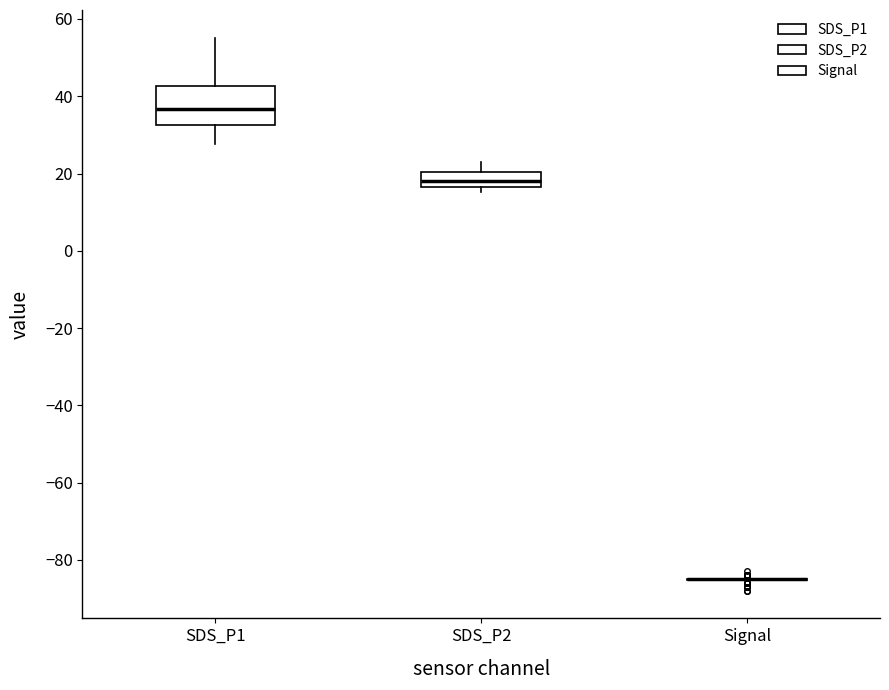

Reading left to right, read every box against the y-axis: the position of its median line, the range the box covers, and the ends of its whiskers. The values are not printed on the chart, so give them approximately, as read against the axis.

SDS_P1: median 36, box 32 to 42, whiskers 28 to 56
SDS_P2: median 18, box 16 to 20, whiskers 16 (just below the box's lower edge) to 24
Signal: box collapsed to a line at -84, whiskers -86 to -84